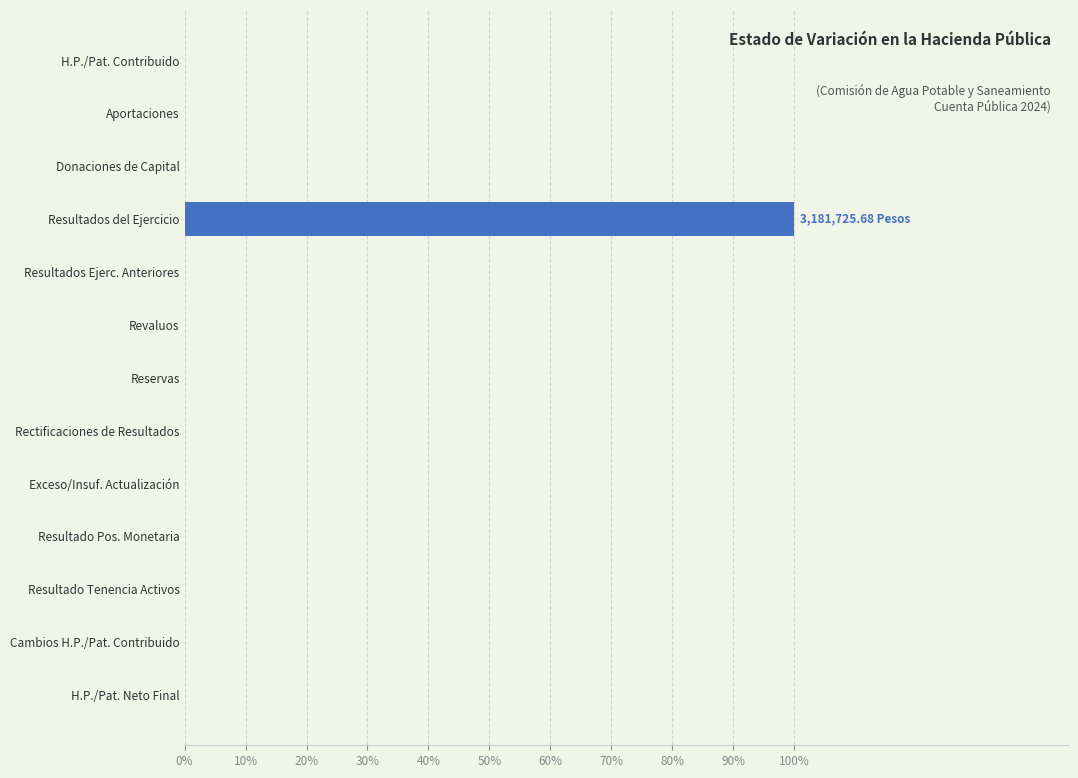

How many positive values are there?

1